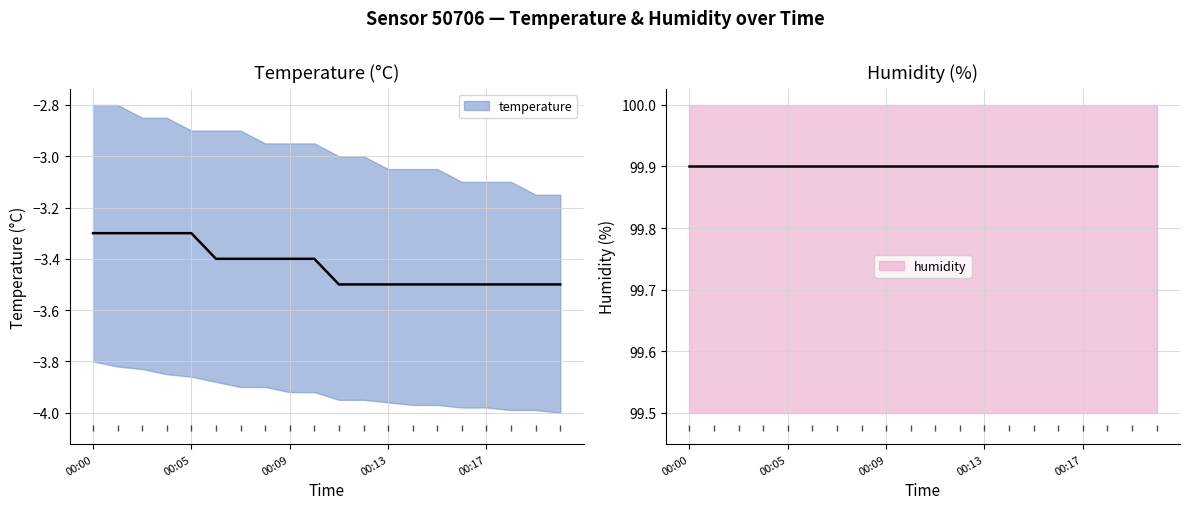

The chart shows a value of -2.1 at 00:20. True or false?

False